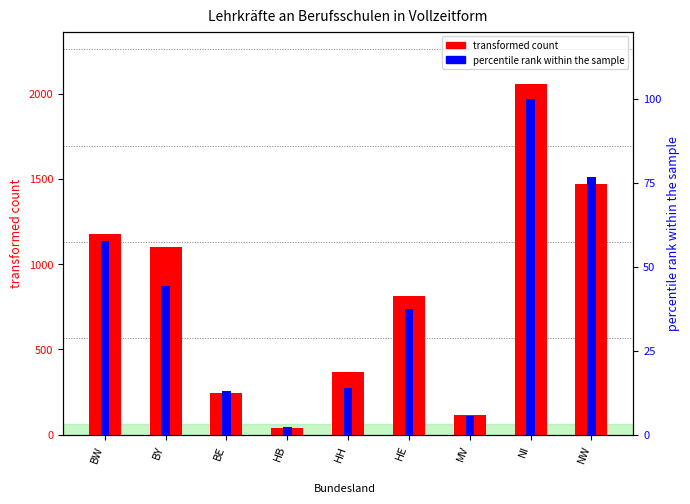

Where is transformed count nearest to the value 1048?

BY